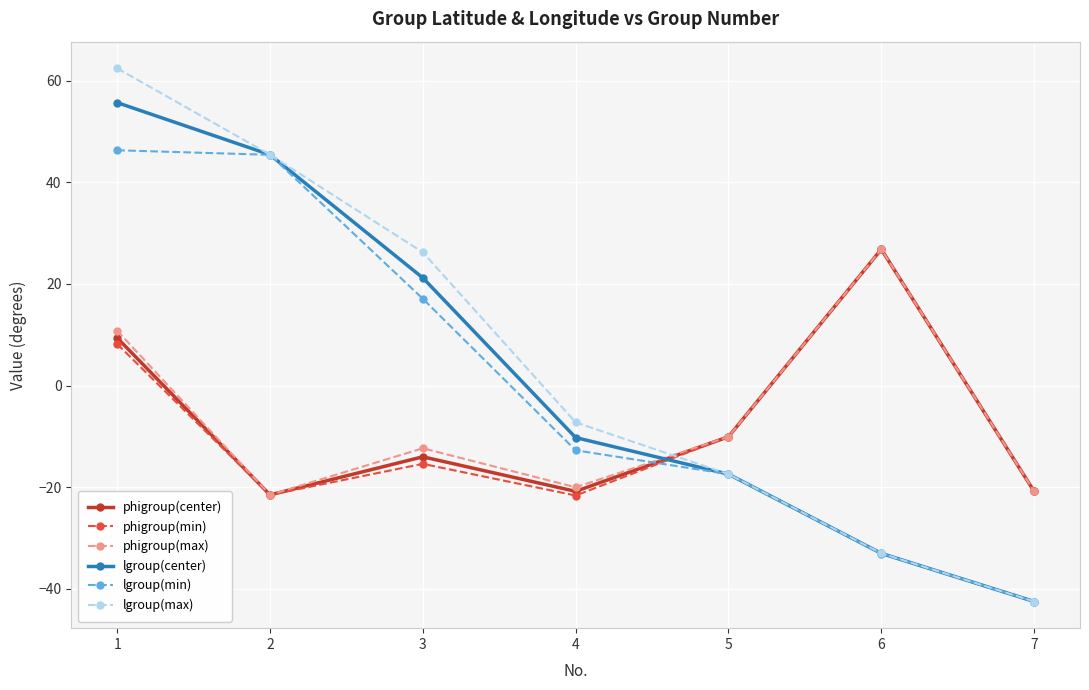

What is the value of the lgroup(max) point at the 4th from the left?

-7.2